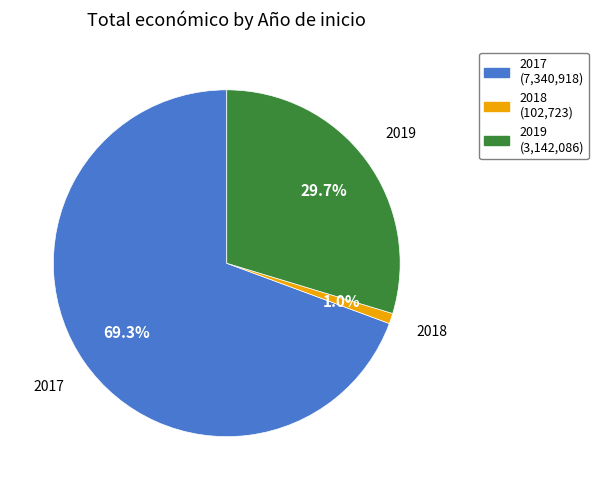

Is there any slice that represents more than half of the pie?

Yes